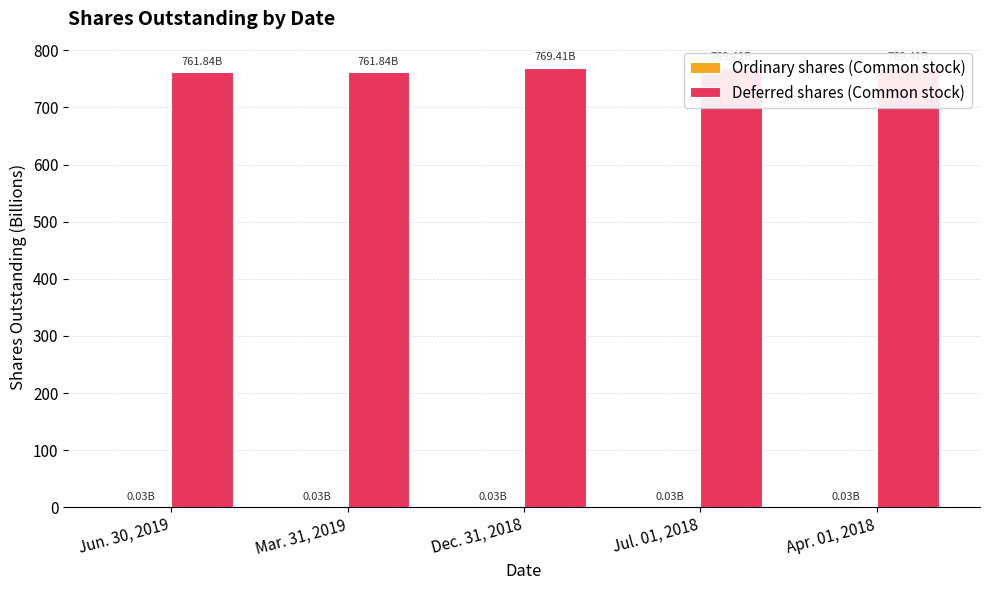

Reading left to right, what are all the values shown in this chart?

Ordinary shares (Common stock): 0.0	0.0	0.0	0.0	0.0
Deferred shares (Common stock): 761.8	761.8	769.4	769.4	769.4